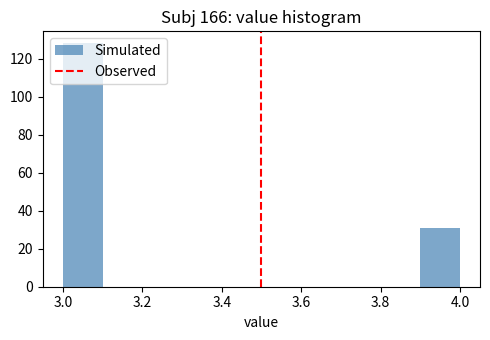

What is the height of the bar covering 3.0 to 3.1 on the x-axis? The values are not printed on the chart, so give them approximately, as read against the axis.

128